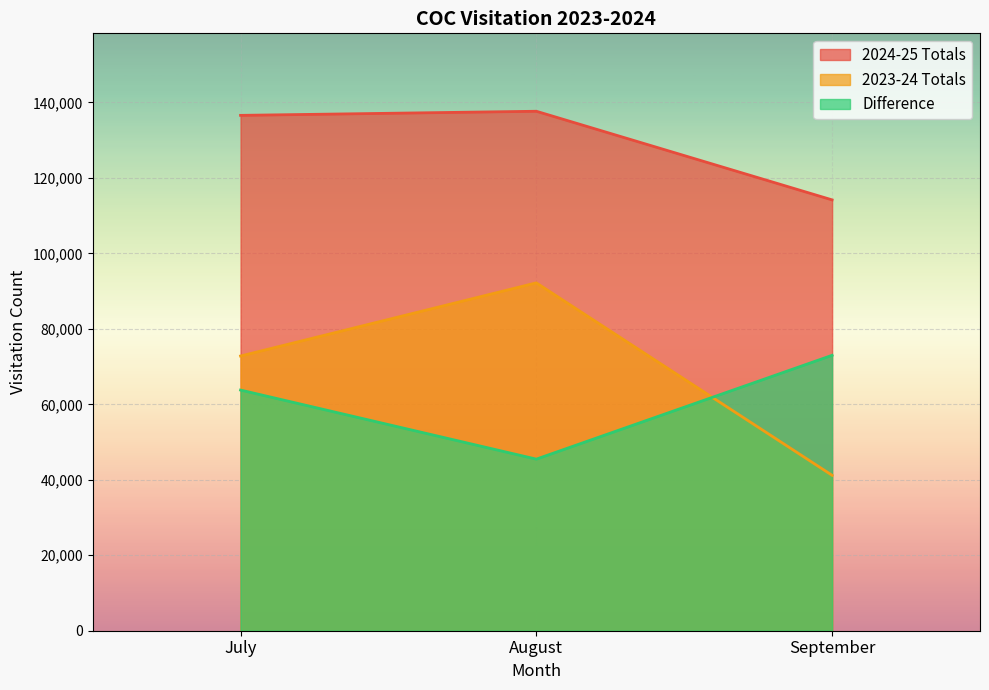

How many lines are shown in the chart?

3